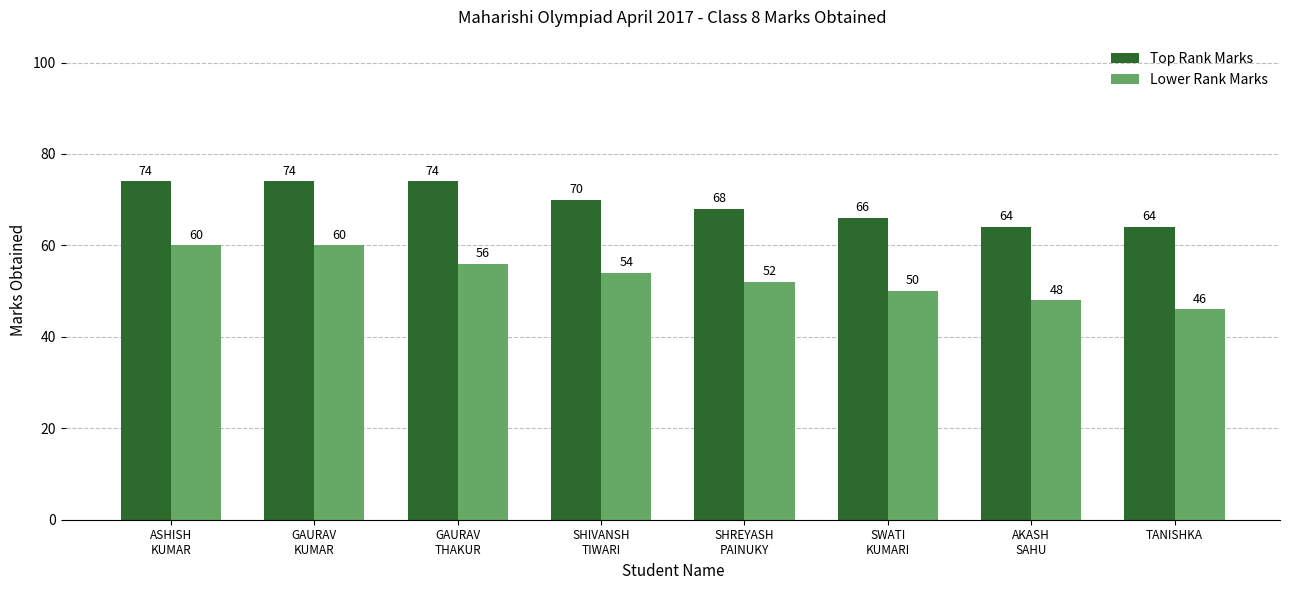

Does the chart contain stacked bars?

No